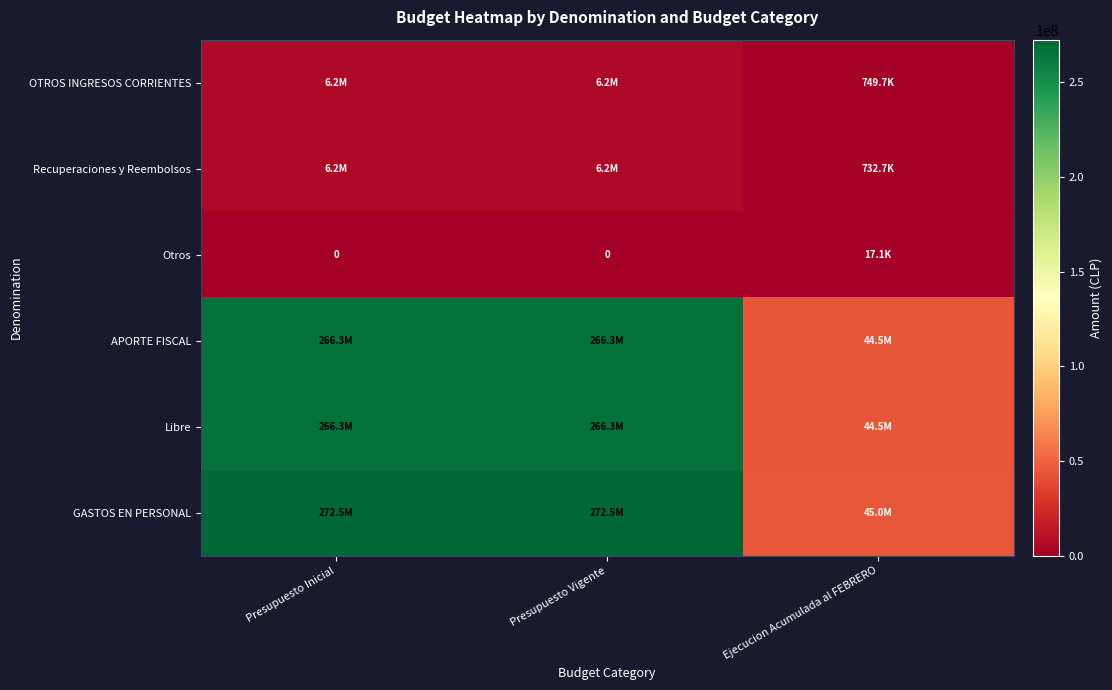

At how many categories does at least one series exceed 205807626?

2